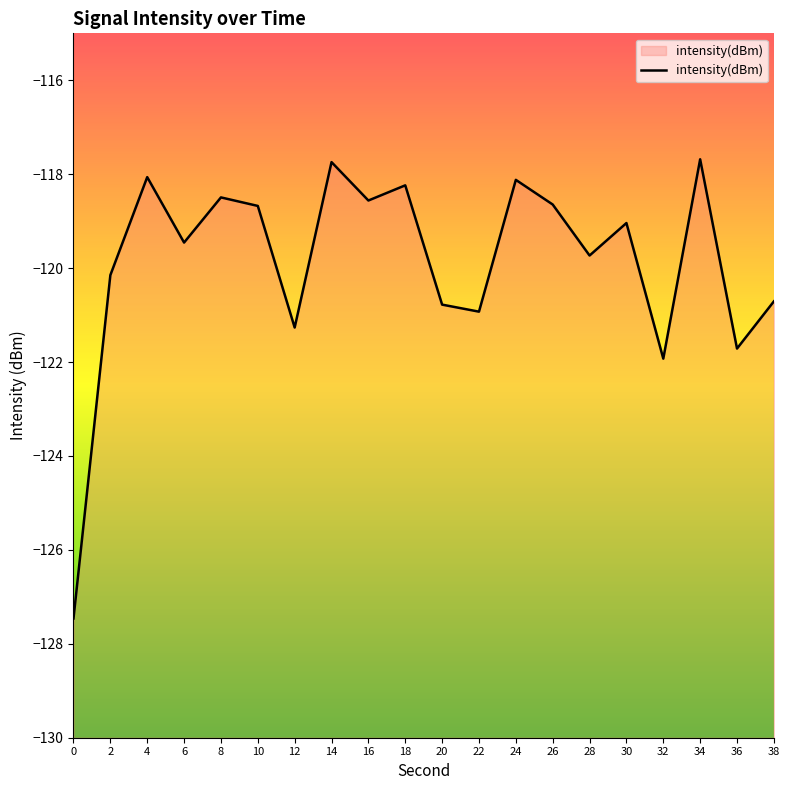

Which has a higher value, 24 or 6?

24